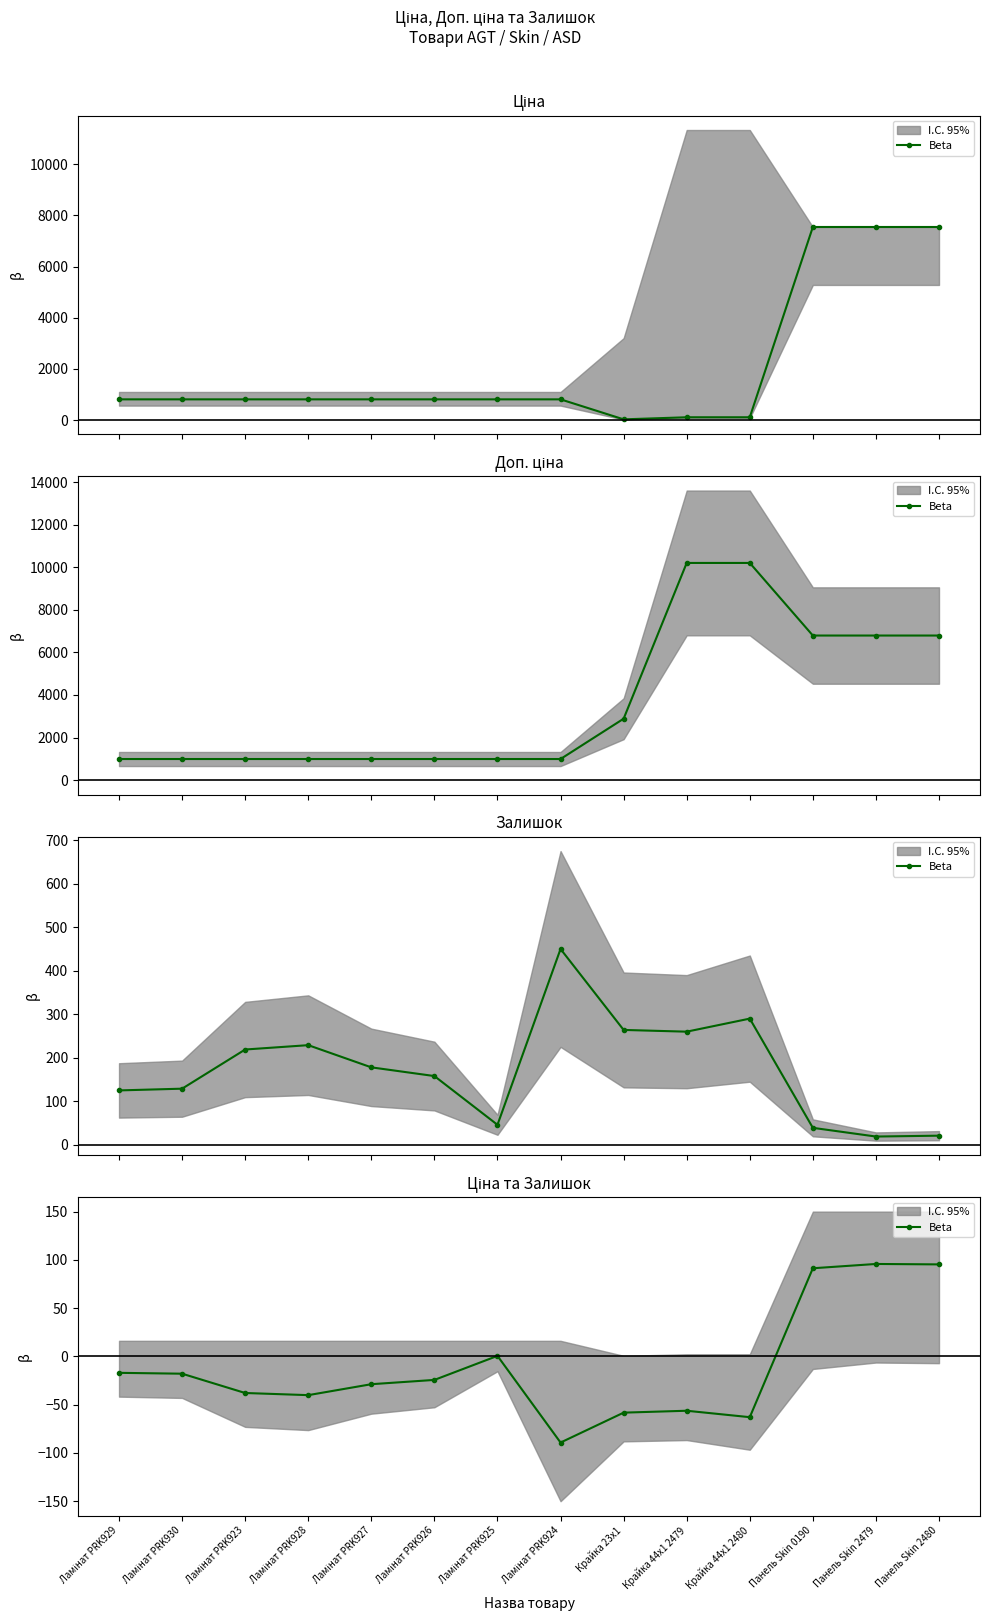

Rank the categories by value from highest to lowest.

Панель Skin 2479, Панель Skin 2480, Панель Skin 0190, Ламінат PRK925, Ламінат PRK929, Ламінат PRK930, Ламінат PRK926, Ламінат PRK927, Ламінат PRK923, Ламінат PRK928, Крайка 44x1 2479, Крайка 23x1, Крайка 44x1 2480, Ламінат PRK924